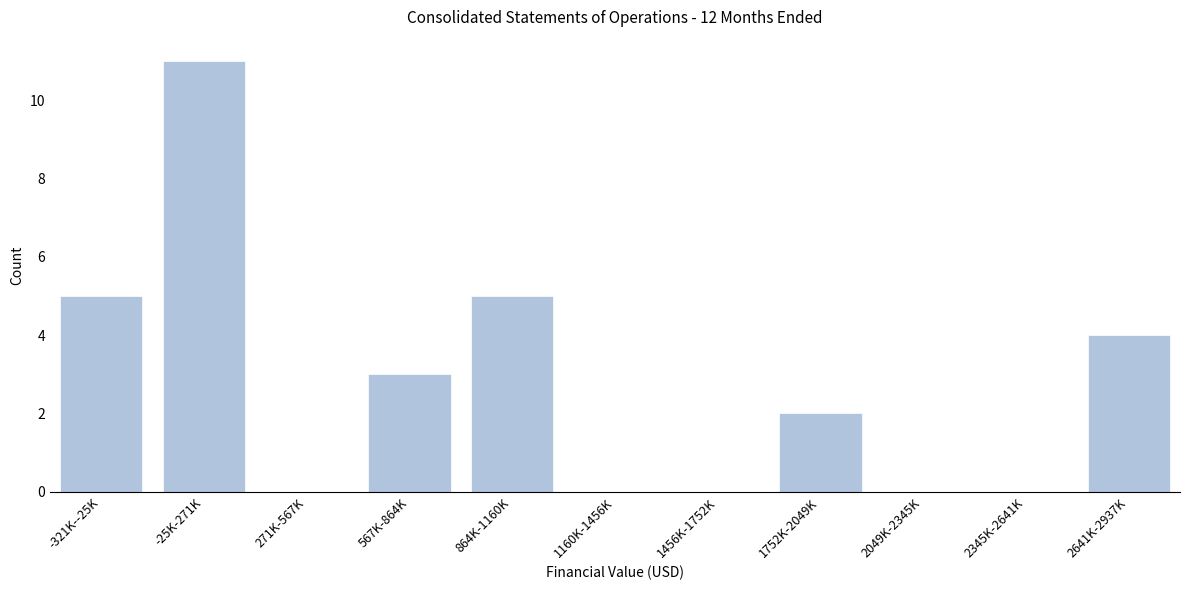

Reading right to left, list all the values displayed in this chart.

2641K-2937K=4	2345K-2641K=0	2049K-2345K=0	1752K-2049K=2	1456K-1752K=0	1160K-1456K=0	864K-1160K=5	567K-864K=3	271K-567K=0	-25K-271K=11	-321K--25K=5